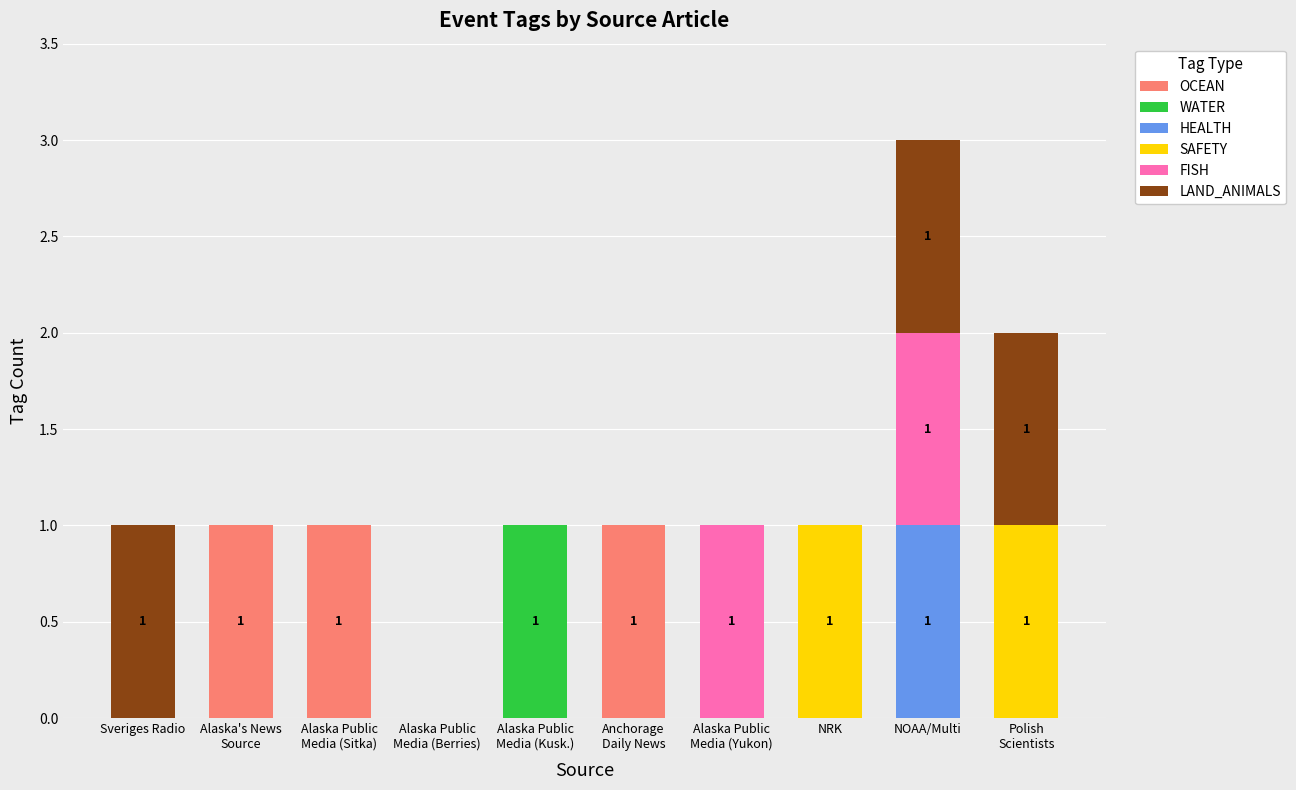

True or false: OCEAN has a value of 0 at Sveriges Radio.

True